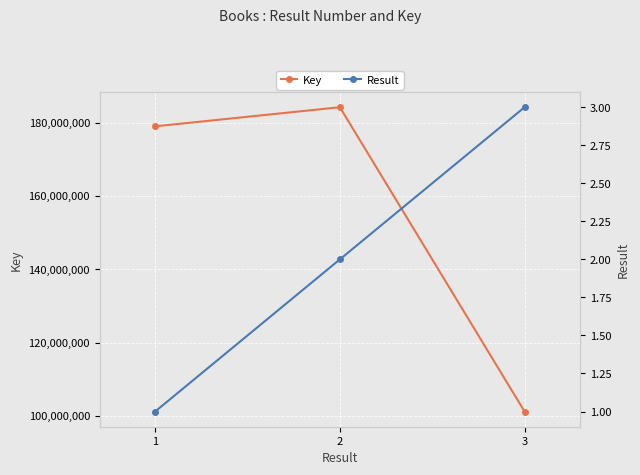

Rank the series by their average value, from highest to lowest.

Key, Result